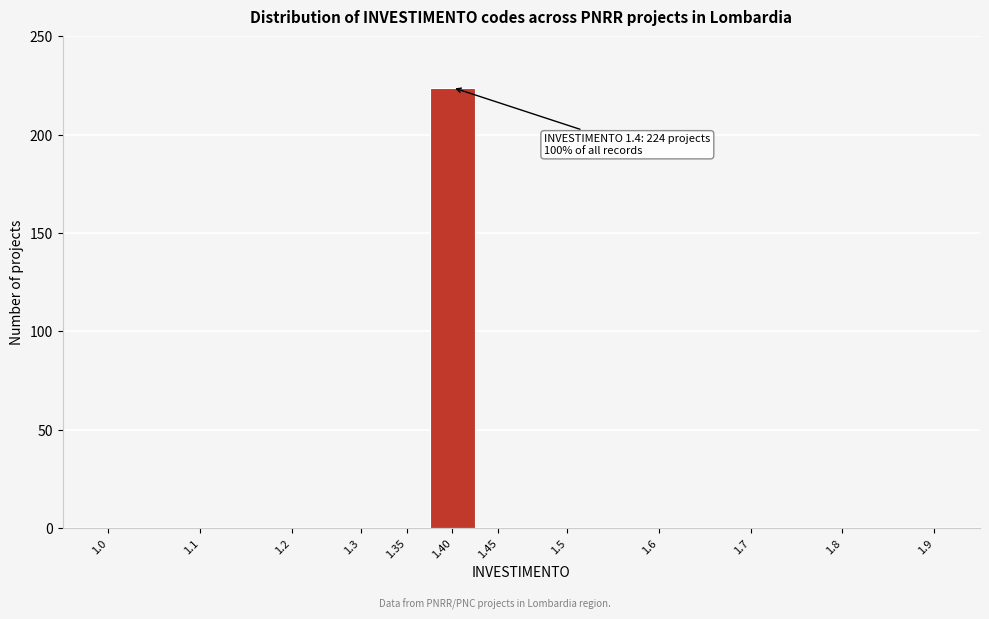

Reading left to right, extract all data points from this chart.

1.0=0	1.1=0	1.2=0	1.3=0	1.35=0	1.40=224	1.45=0	1.5=0	1.6=0	1.7=0	1.8=0	1.9=0